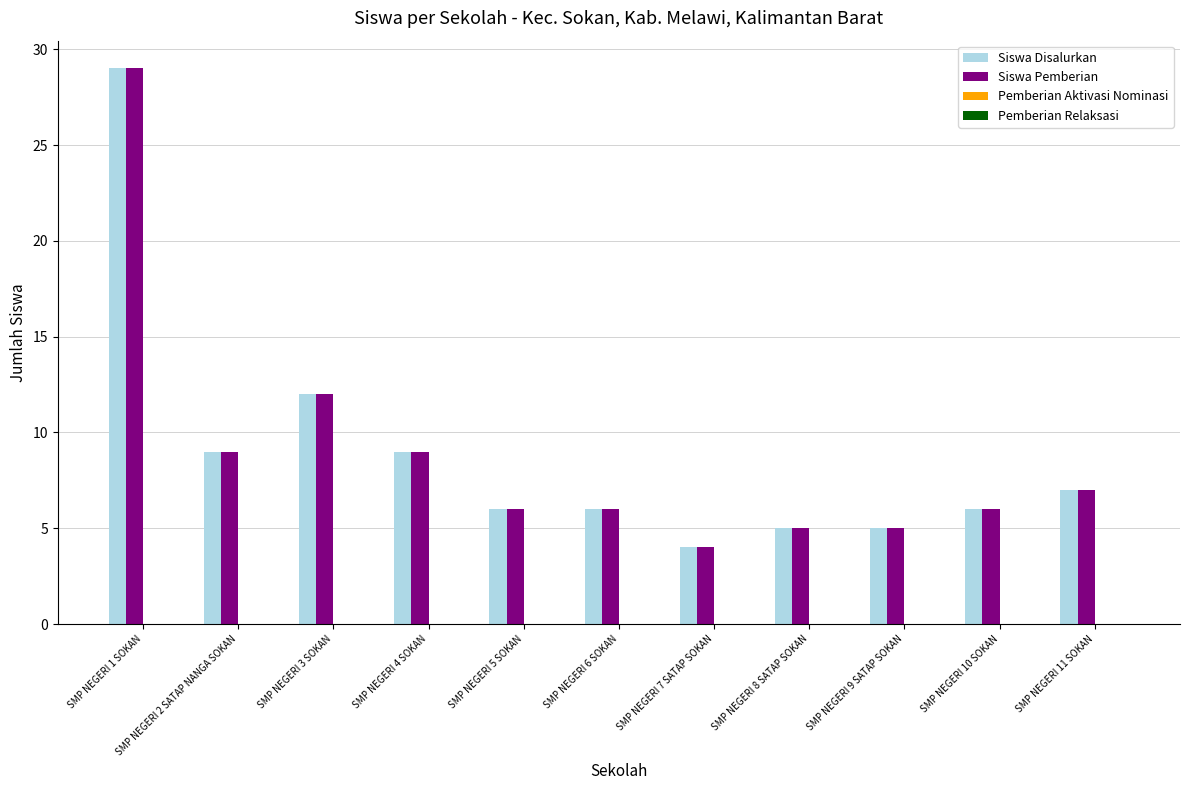

Which category has the lowest value in the Siswa Disalurkan series?

SMP NEGERI 7 SATAP SOKAN